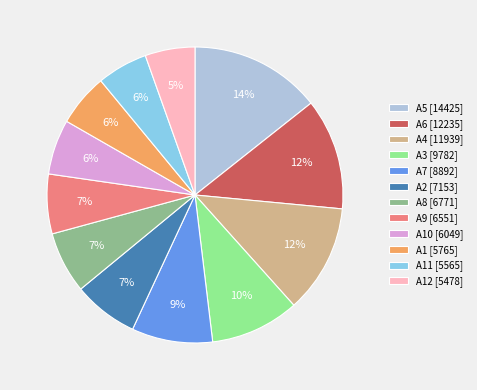

To the nearest percent, what percentage of the pie is A1 [5765]?

6%